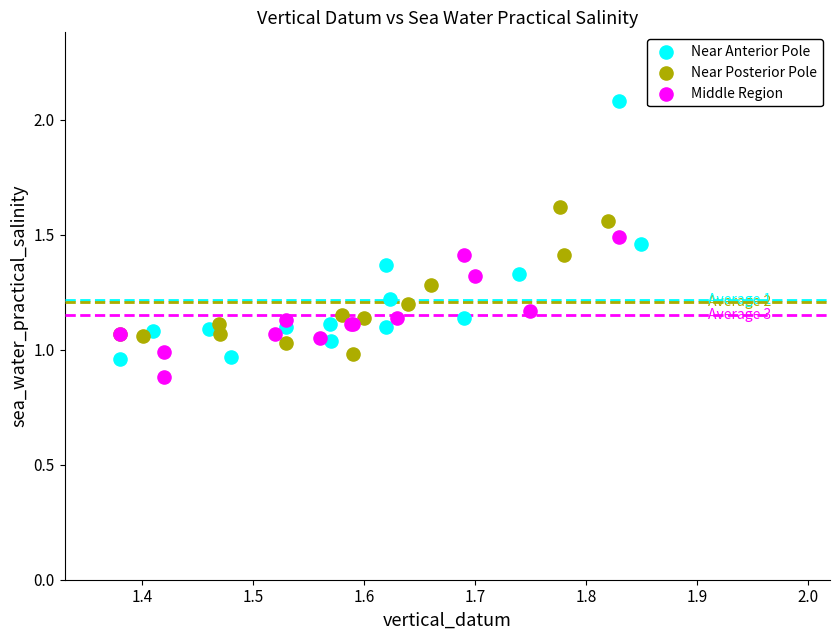

Which series has the widest spread of Y values?

Near Anterior Pole